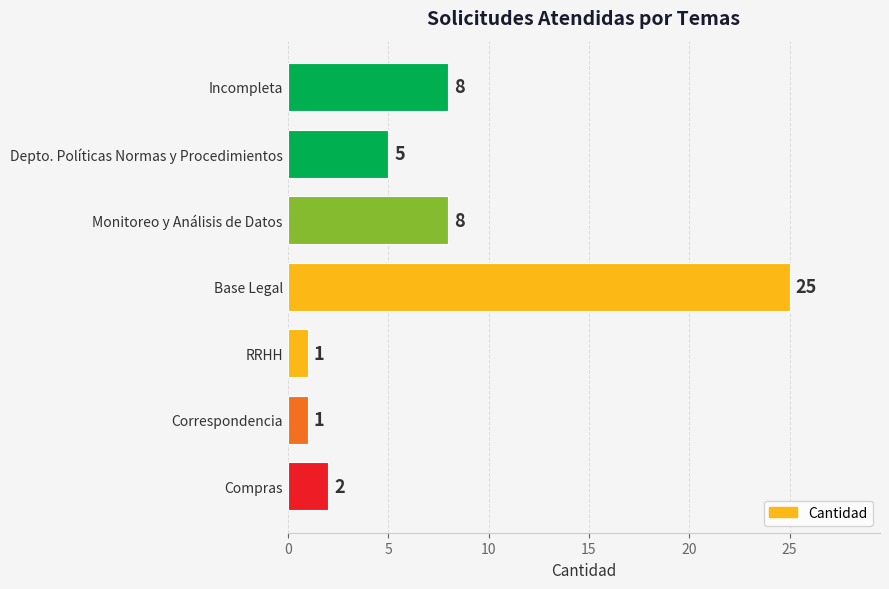

Approximately how many times larger is the value at Monitoreo y Análisis de Datos compared to Compras?

4.0